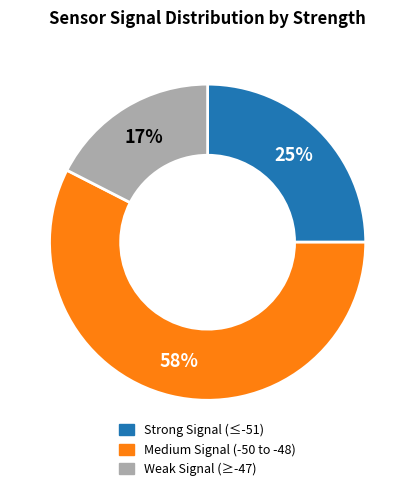

Is there a majority slice in this chart?

Yes